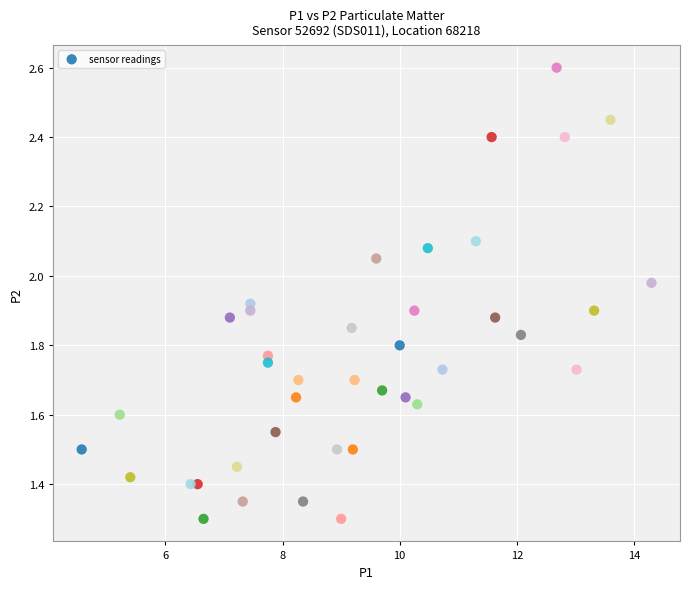

What is the range of X values (max minus min)?

9.7